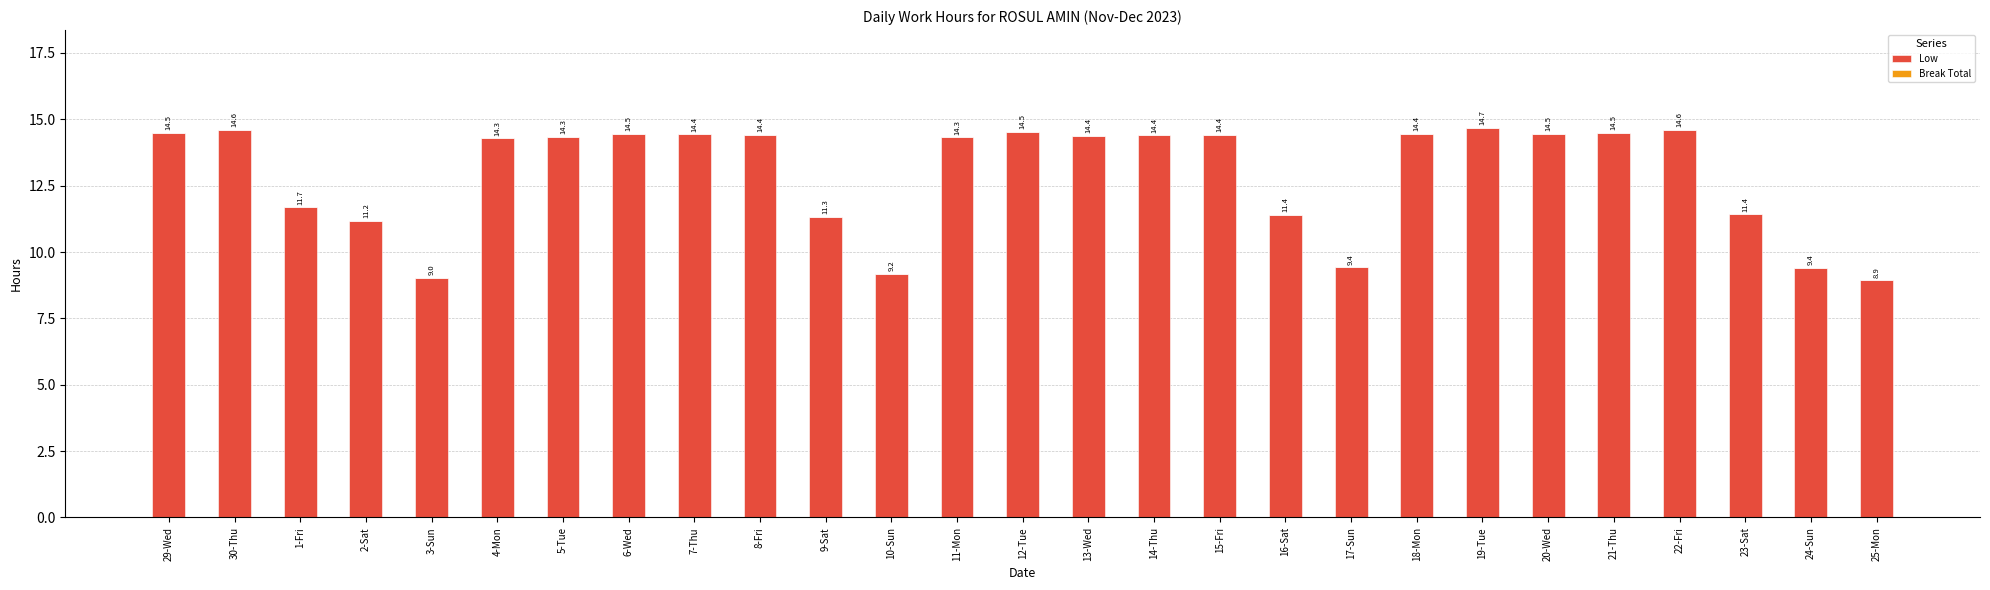

The chart shows a value of 5.5 at 1-Fri. True or false?

False